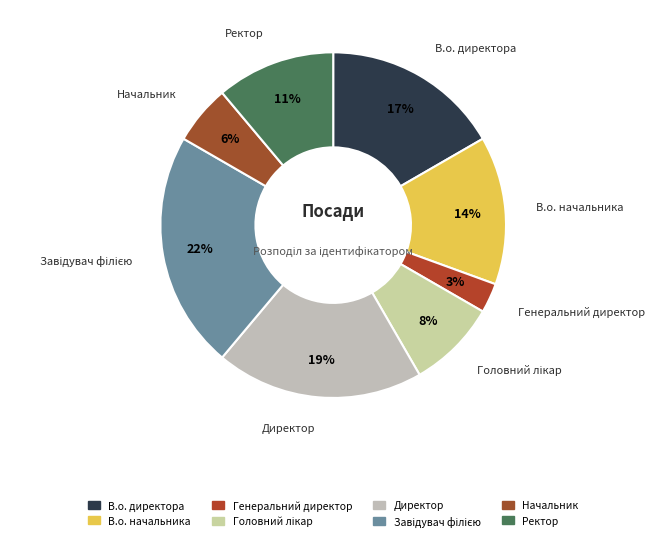

Count the number of slices in the pie.

8